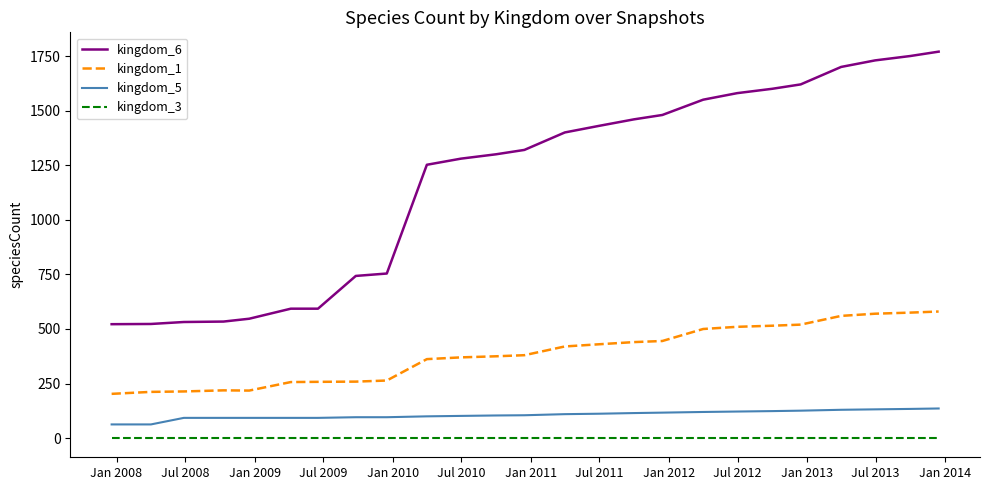

How many categories are shown in the chart?

25